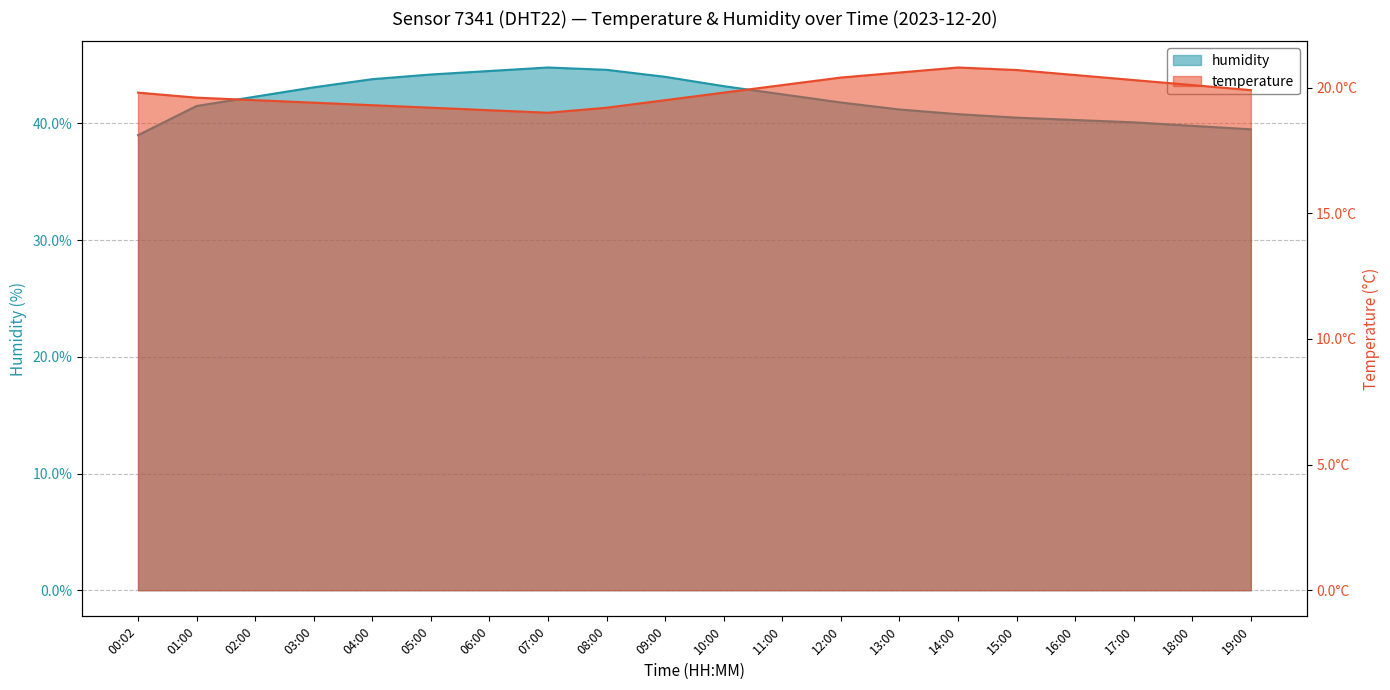

True or false: humidity and temperature intersect in this chart.

False